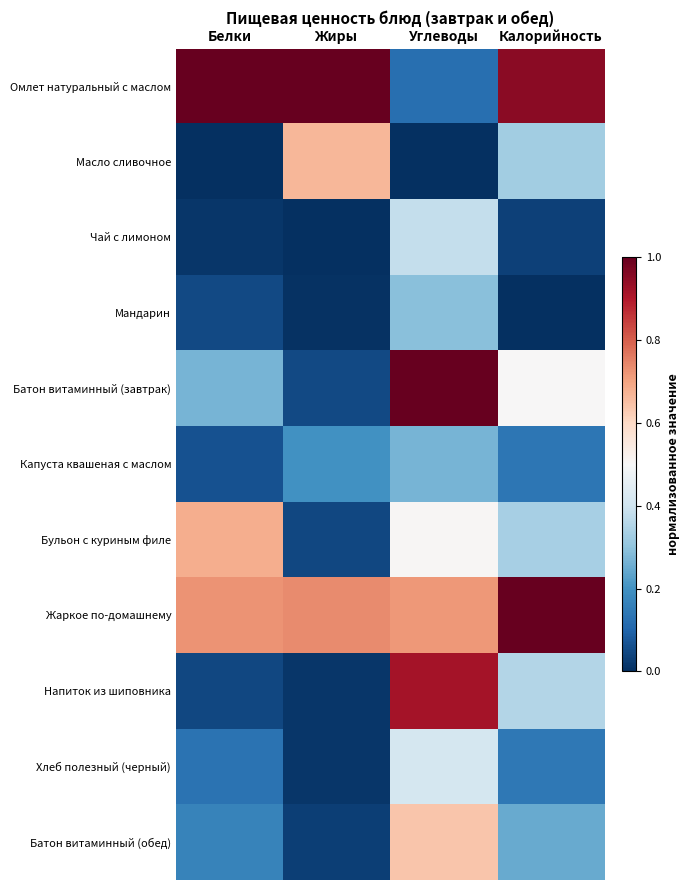

At which category is the sum across all series the highest?

Углеводы